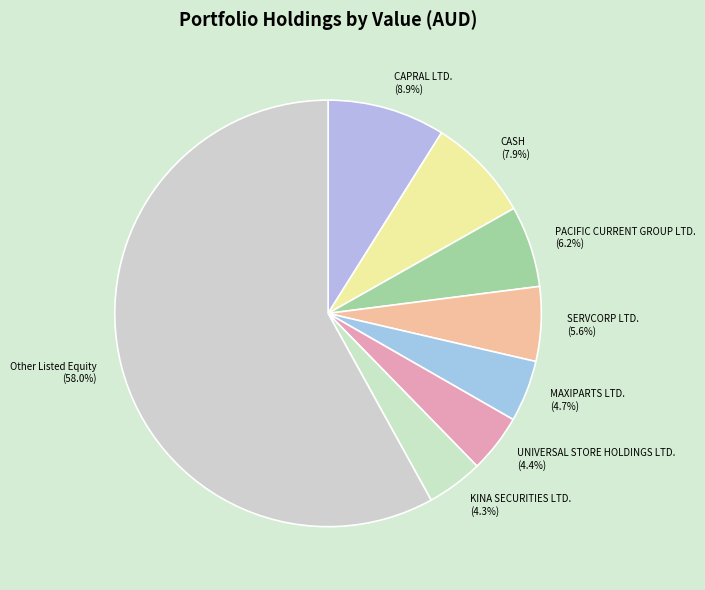

Is KINA SECURITIES LTD. the majority of the pie?

No